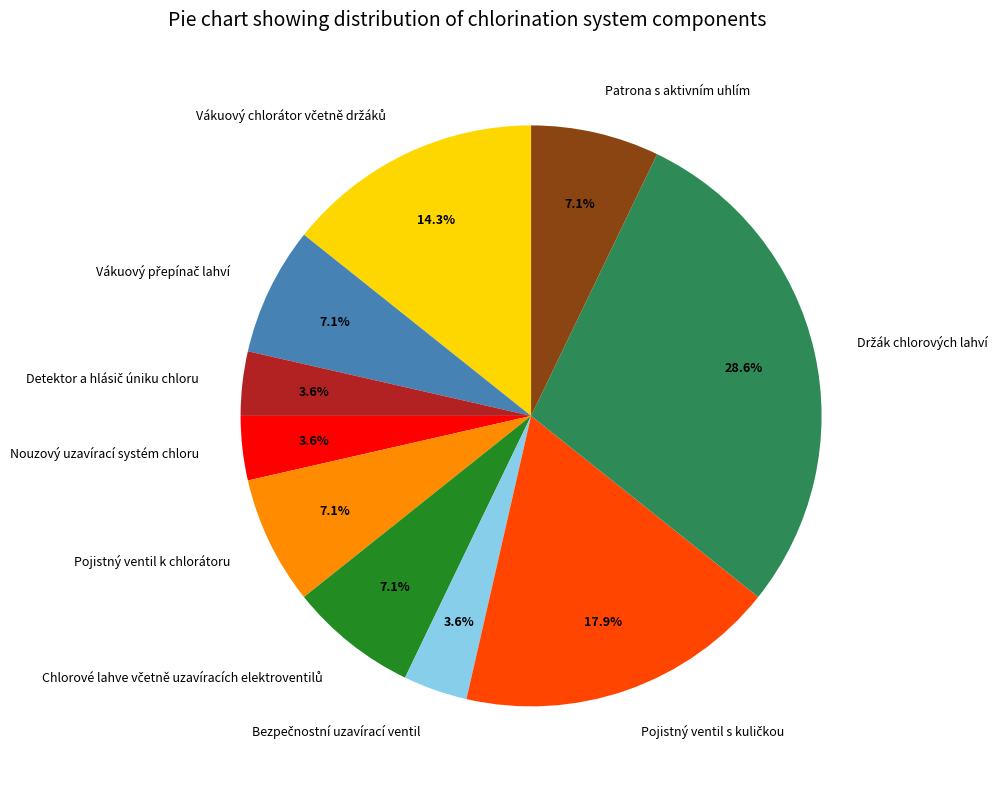

Is there any slice that represents more than half of the pie?

No